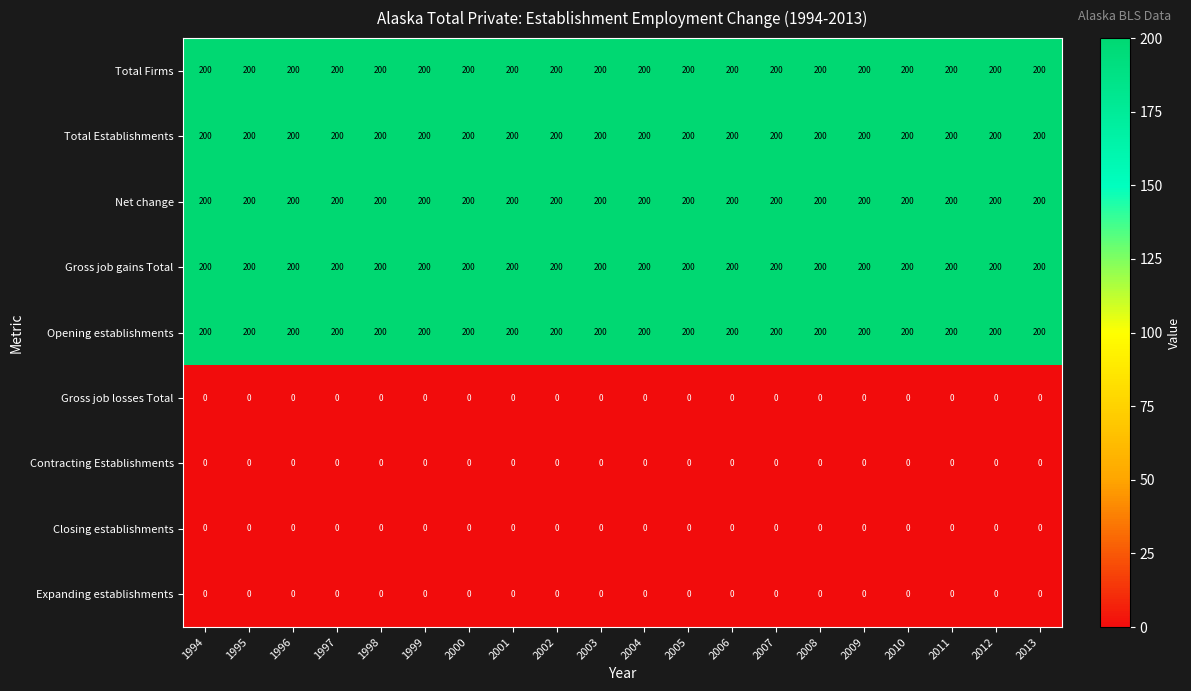

What is the minimum value for Total Establishments?

200